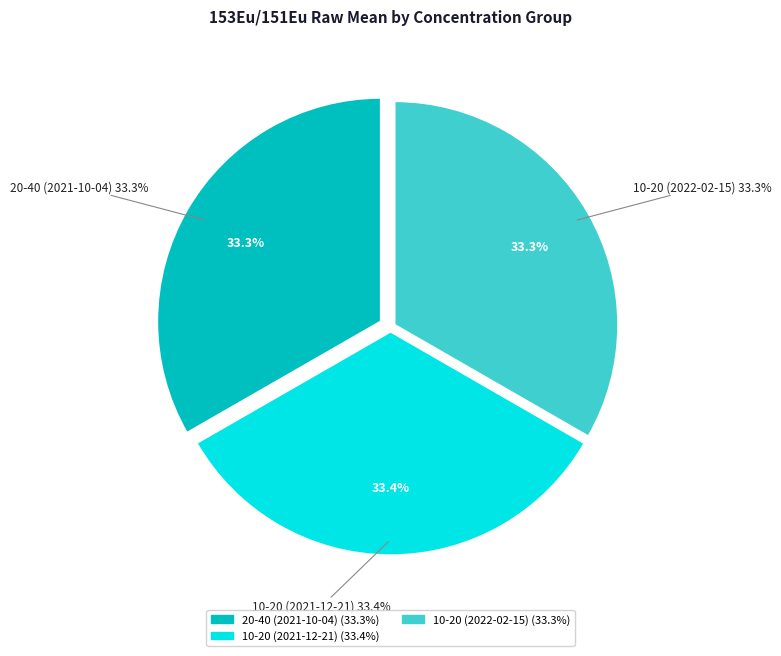

Which slice is the smallest?

20-40 (2021-10-04)